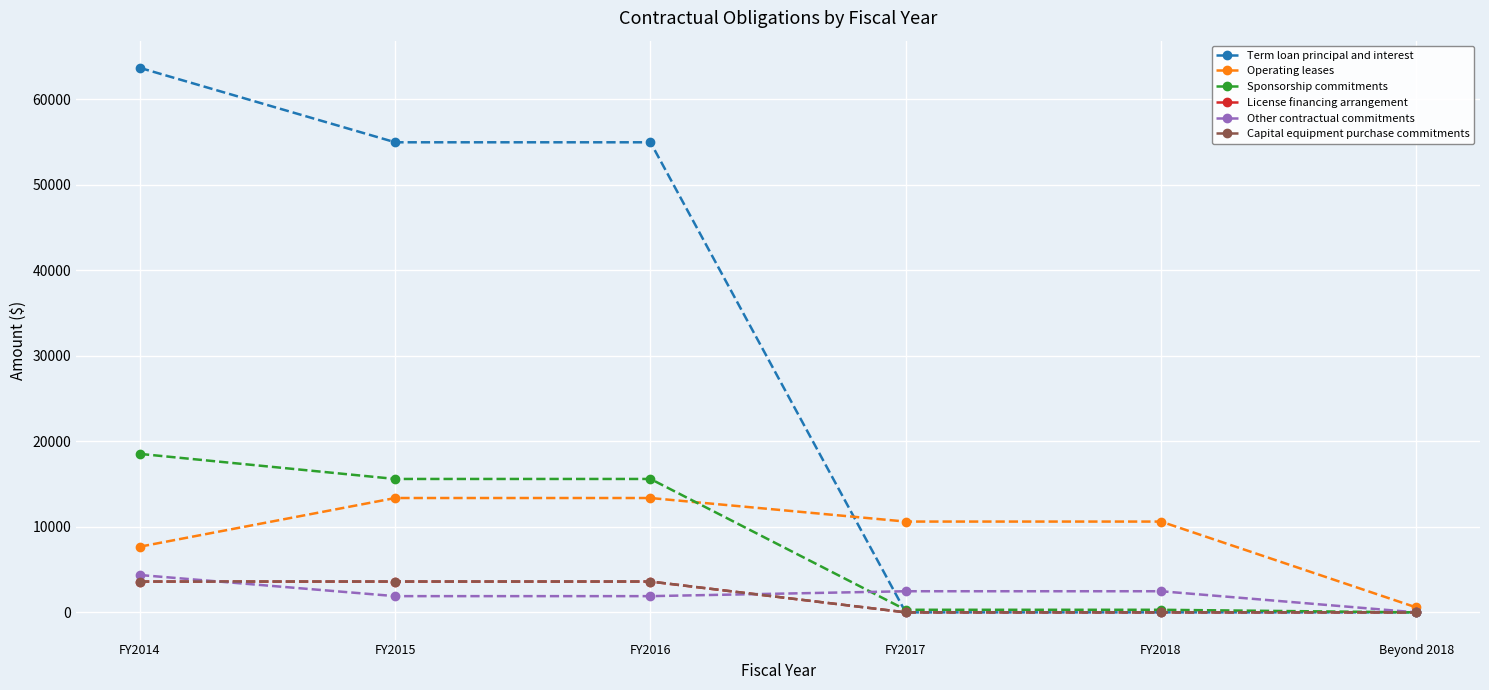

At how many categories does at least one series exceed 34549?

3